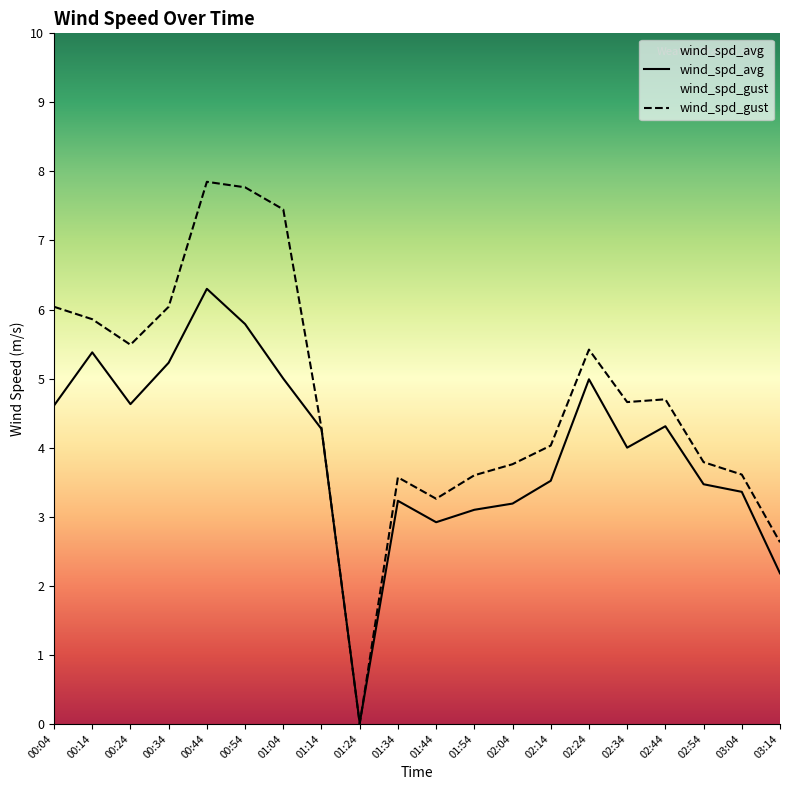

At which label does wind_spd_avg reach its minimum?

01:24